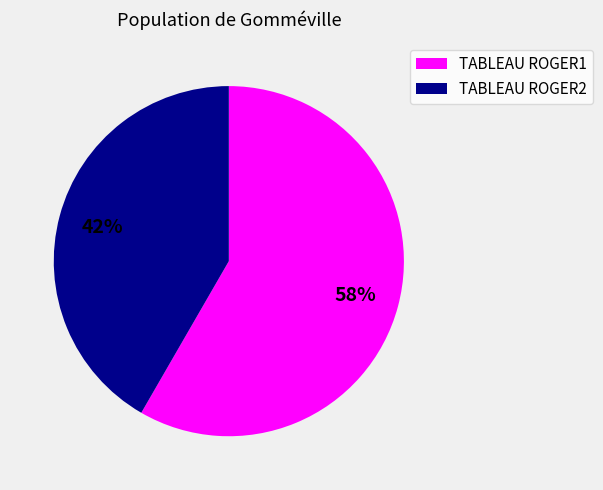

Which slice is the largest?

TABLEAU ROGER1